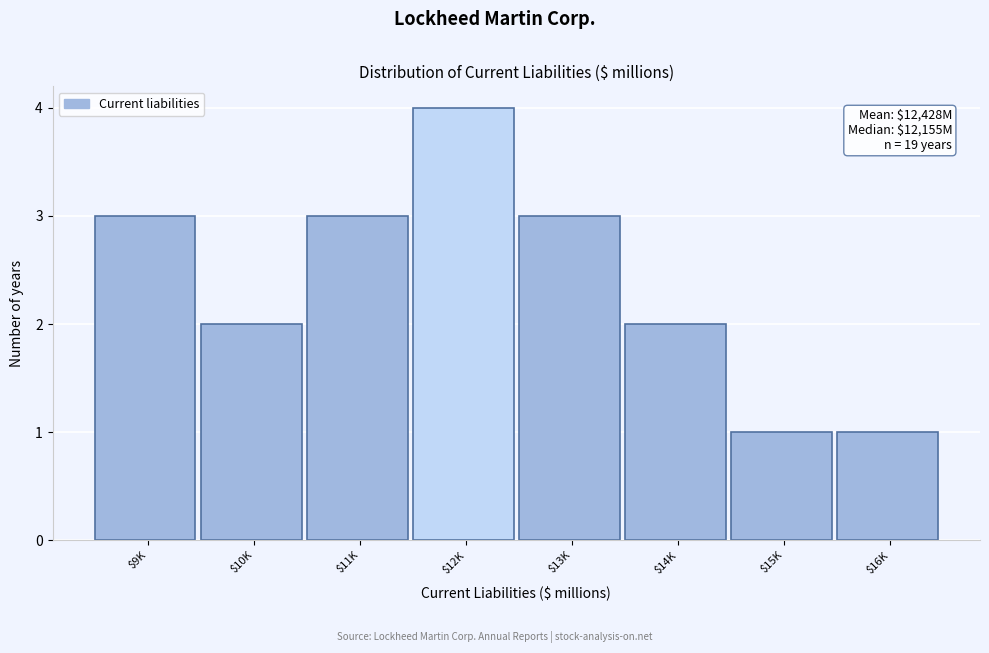

Reading left to right, transcribe all the data shown in this chart.

3	2	3	4	3	2	1	1